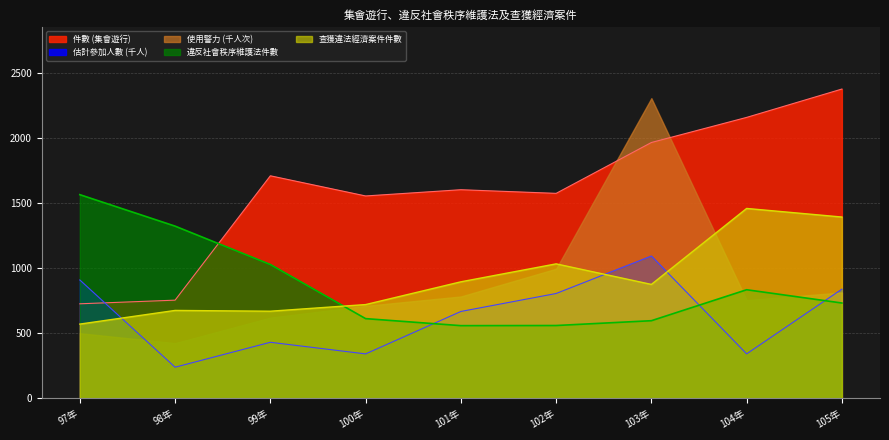

What position from the left is 101年?

5